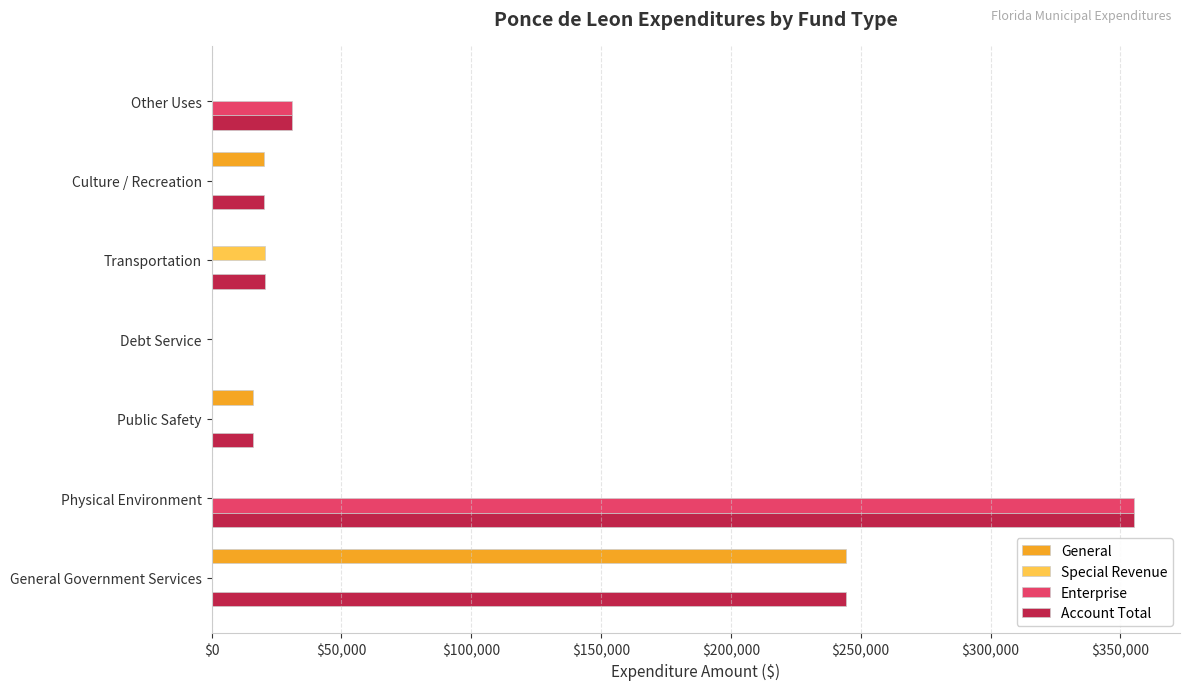

What is the sum of the Account Total values at Debt Service and General Government Services?

244410